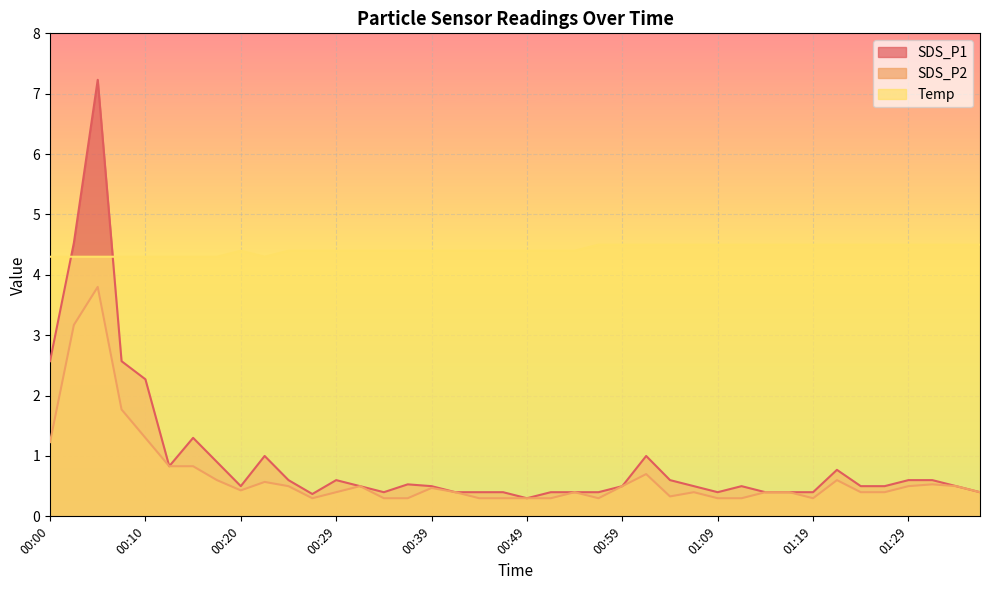

What is the total value across all series at 00:29?

5.4